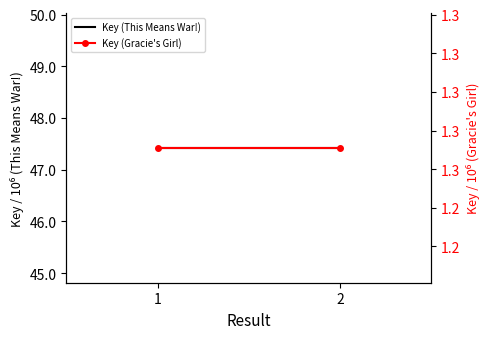

Reading right to left, list all the values displayed in this chart.

Key (This Means War!): 47425277	47425277
Key (Gracie's Girl): 1271128	1271128